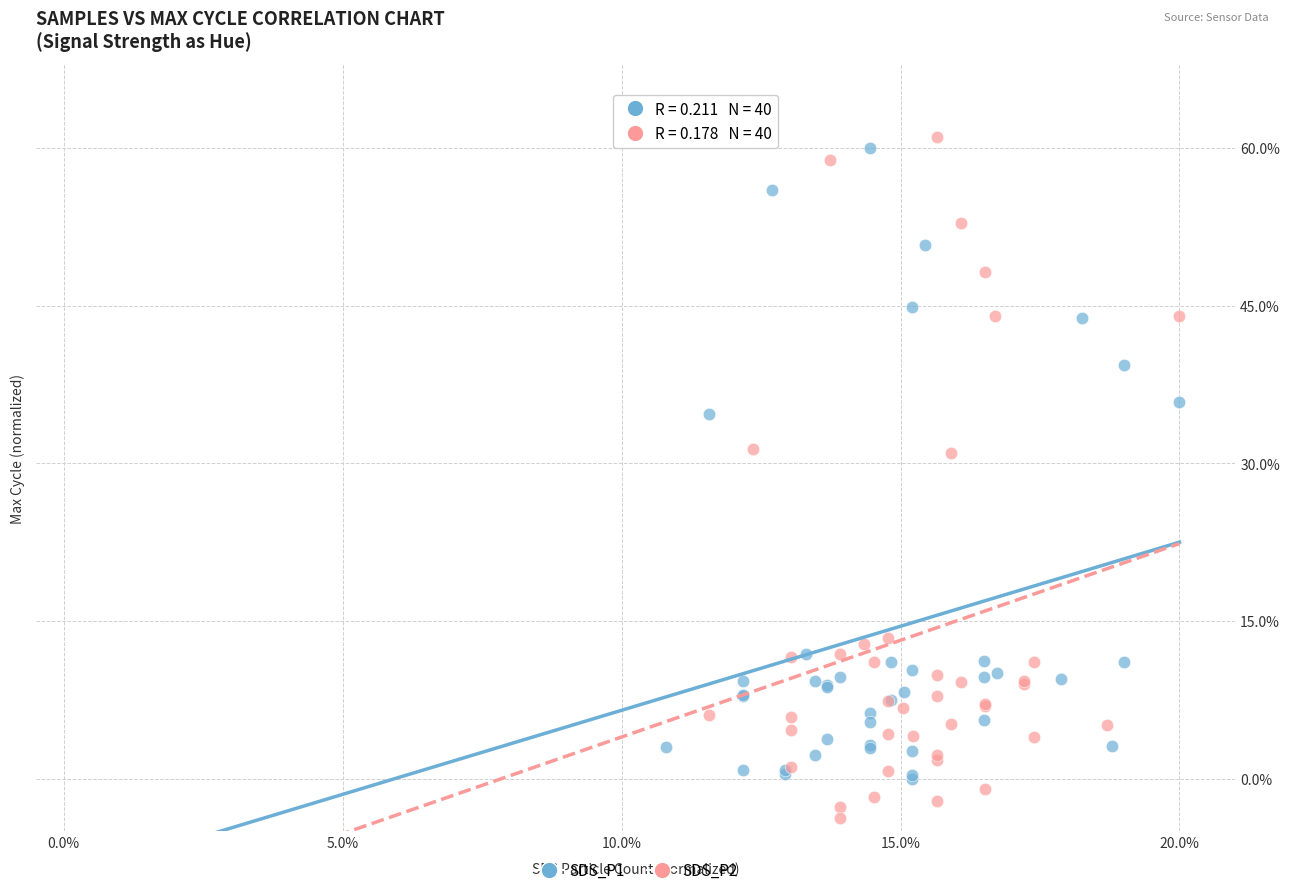

Which series contains the lowest Y value?

SDS_P2